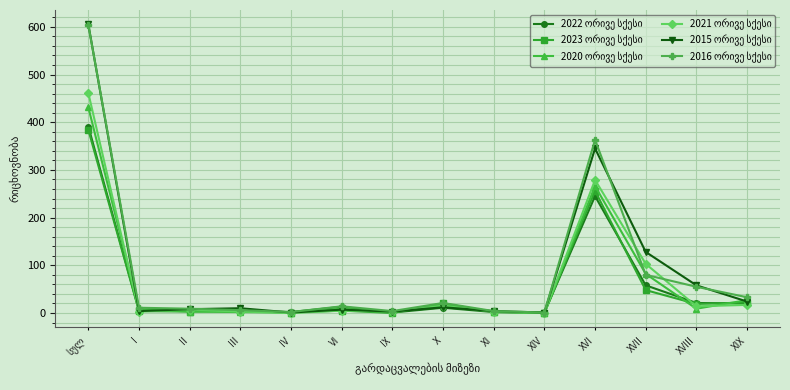

What is the greatest value displayed?

605